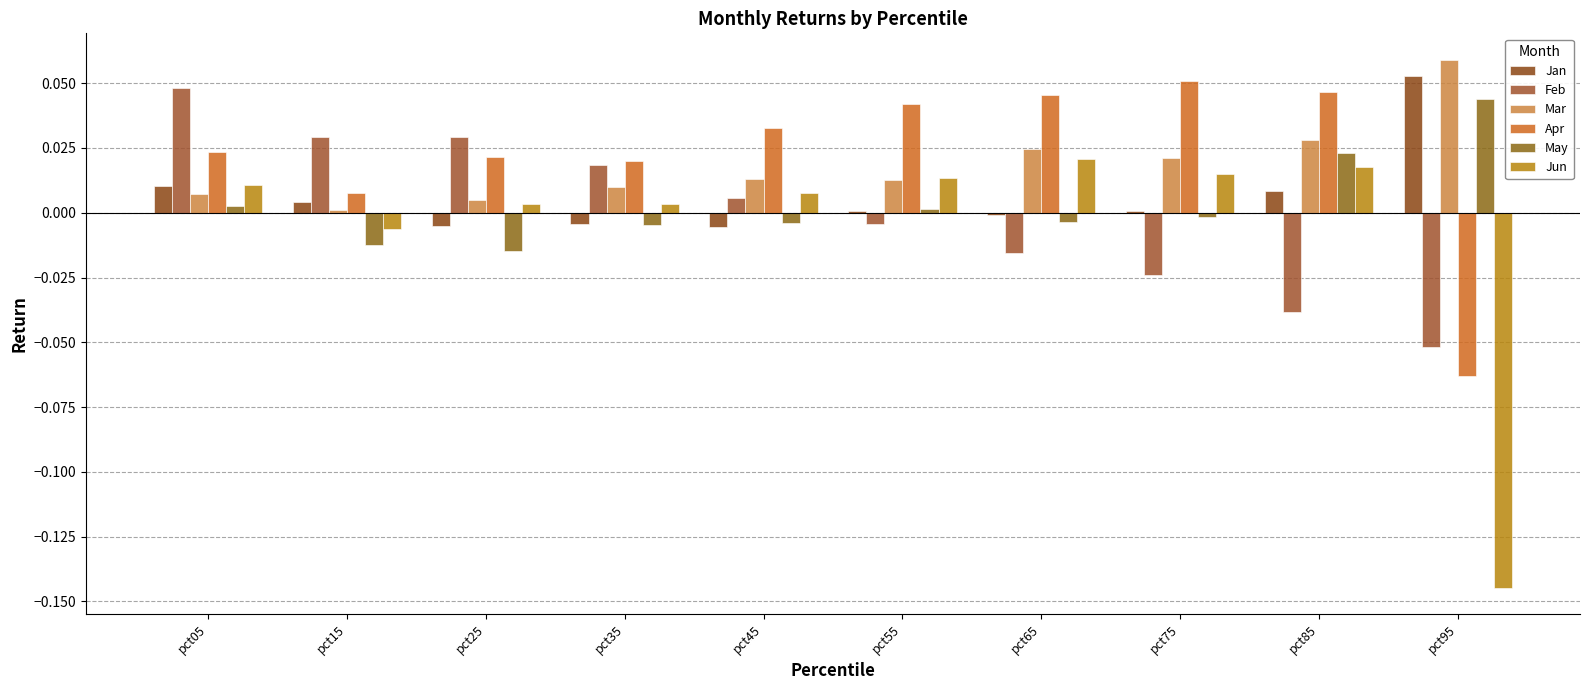

Reading right to left, transcribe all the data shown in this chart.

Jan: 0.1	0.0	0.0	-0.0	0.0	-0.0	-0.0	-0.0	0.0	0.0
Feb: -0.1	-0.0	-0.0	-0.0	-0.0	0.0	0.0	0.0	0.0	0.0
Mar: 0.1	0.0	0.0	0.0	0.0	0.0	0.0	0.0	0.0	0.0
Apr: -0.1	0.0	0.1	0.0	0.0	0.0	0.0	0.0	0.0	0.0
May: 0.0	0.0	-0.0	-0.0	0.0	-0.0	-0.0	-0.0	-0.0	0.0
Jun: -0.1	0.0	0.0	0.0	0.0	0.0	0.0	0.0	-0.0	0.0